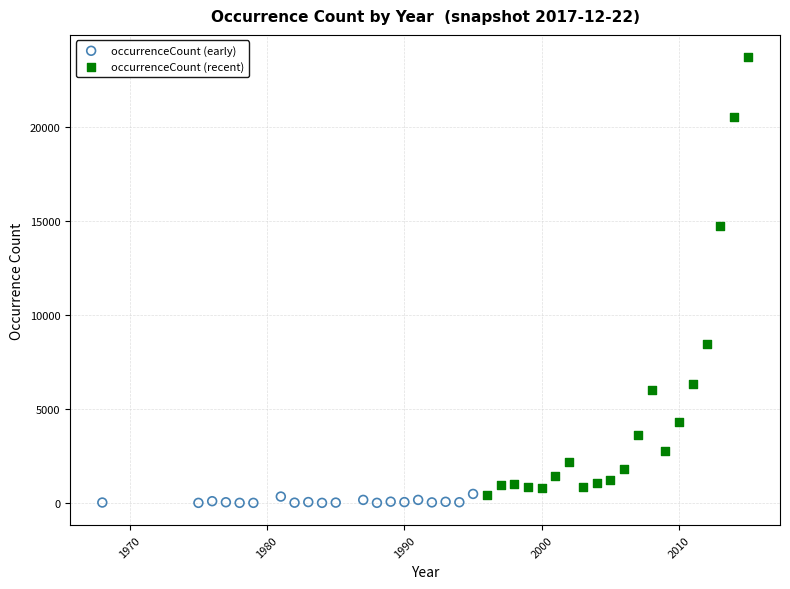

Which series contains the highest Y value?

occurrenceCount (recent)